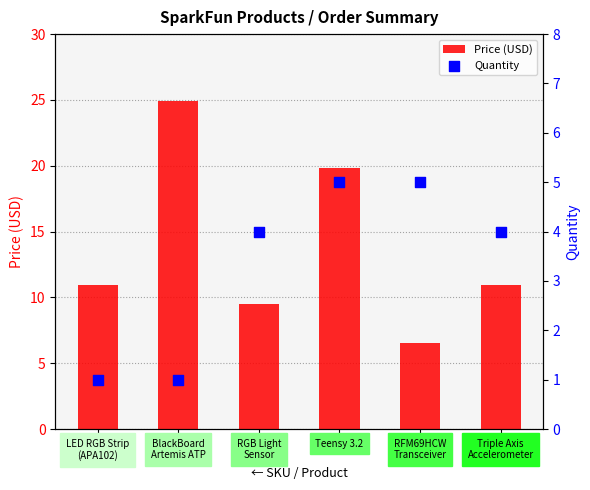

Which series reaches the minimum Y coordinate?

Quantity